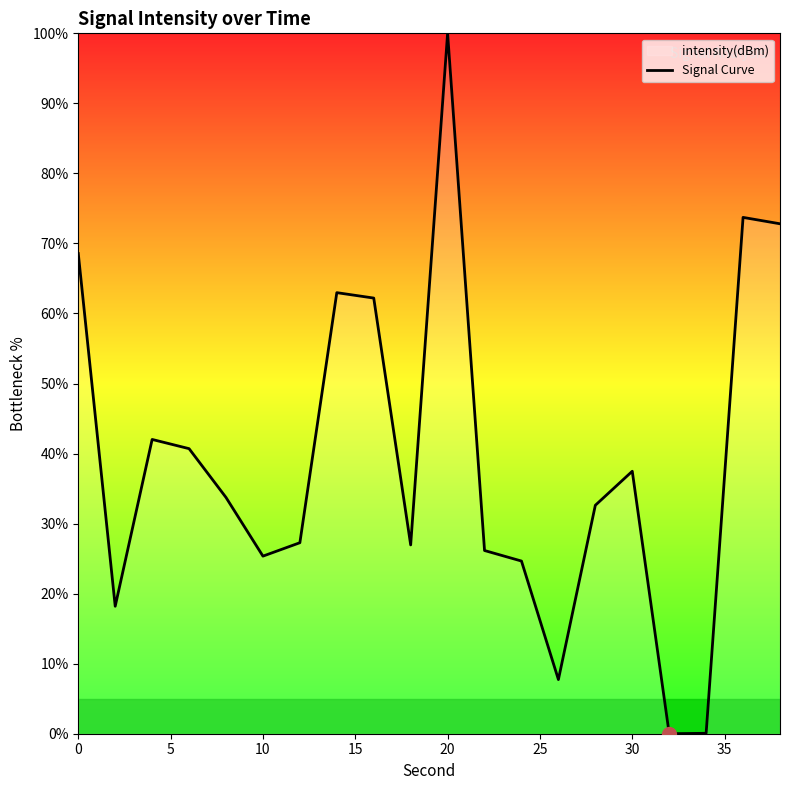

What is the difference between the maximum and minimum values?

100.0